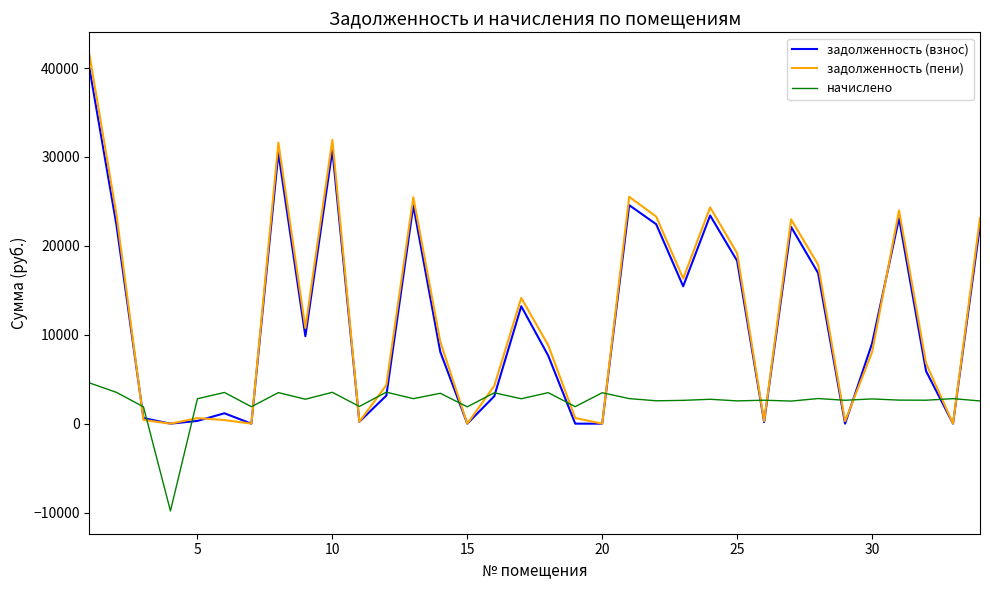

What is the maximum value shown in the chart?

41450.4